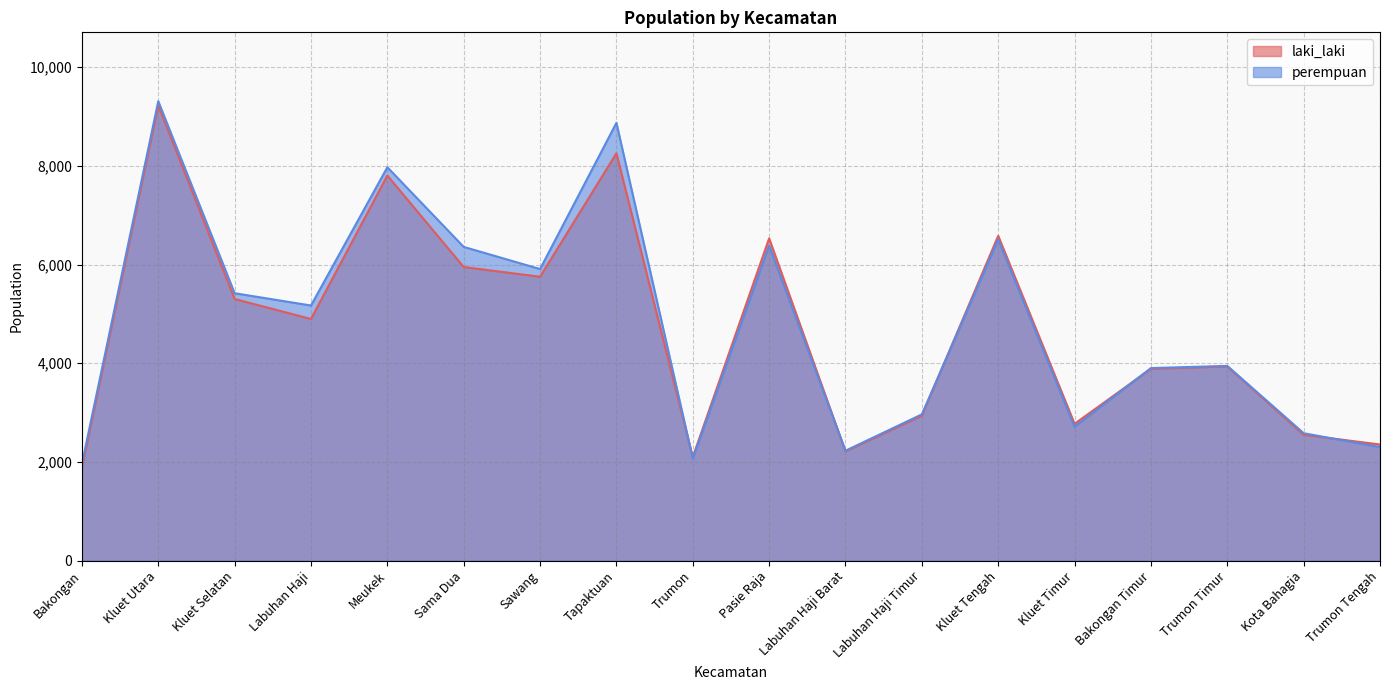

What is the label of the 4th point from the right?

Bakongan Timur